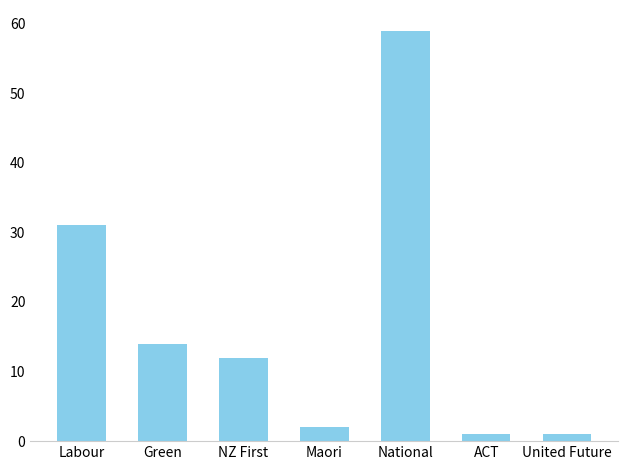

What is the difference between the values at Maori and United Future?

1